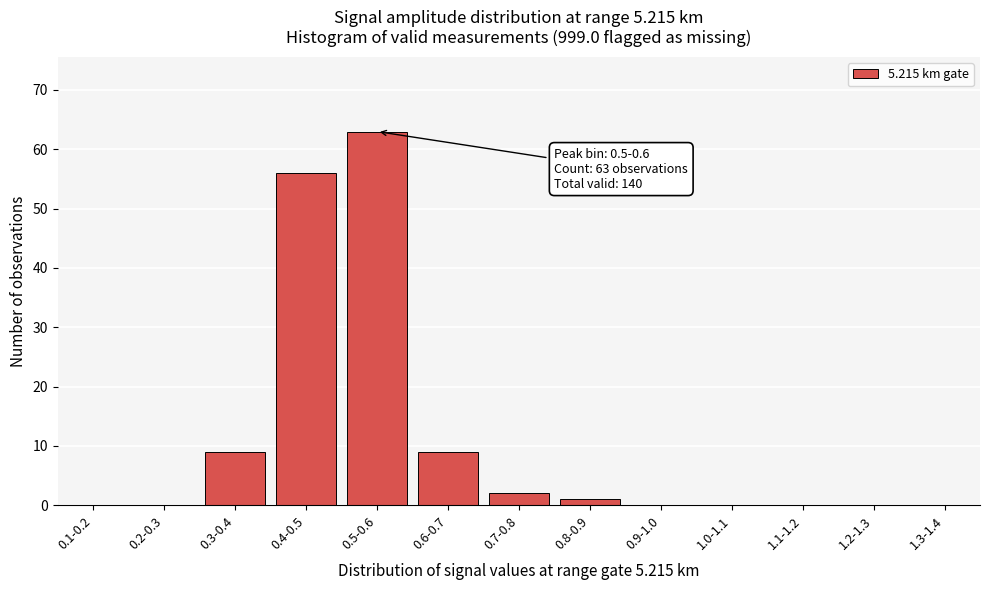

Reading left to right, what are all the values shown in this chart?

0.1-0.2=0	0.2-0.3=0	0.3-0.4=9	0.4-0.5=56	0.5-0.6=63	0.6-0.7=9	0.7-0.8=2	0.8-0.9=1	0.9-1.0=0	1.0-1.1=0	1.1-1.2=0	1.2-1.3=0	1.3-1.4=0